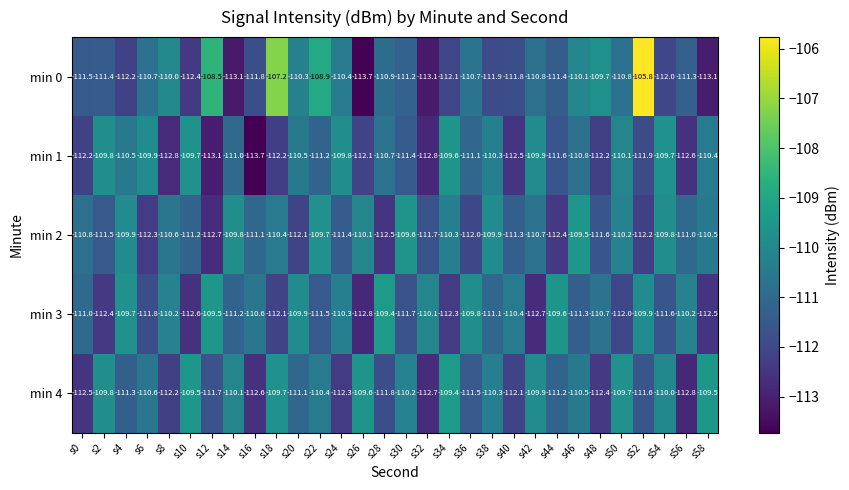

What is the average value of the min 1 series?

-111.2